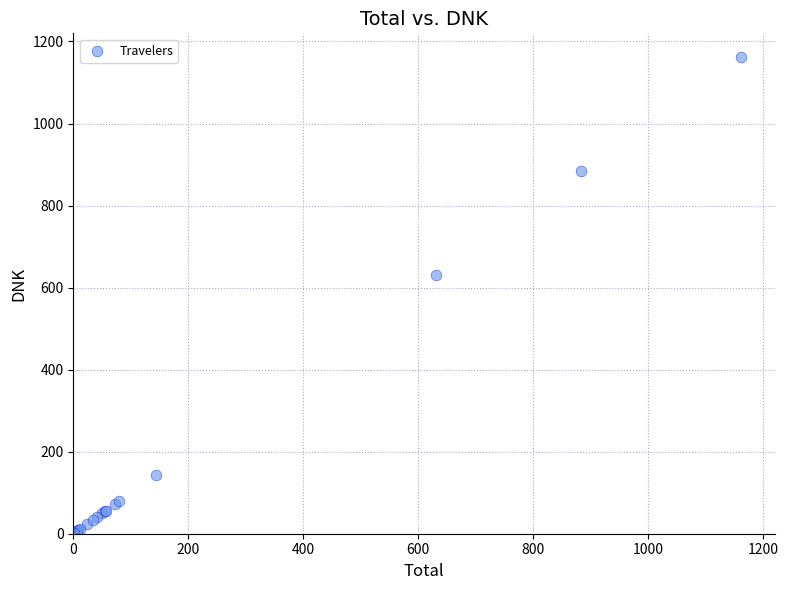

What Y value in the scatter plot is closest to 581?

631.3